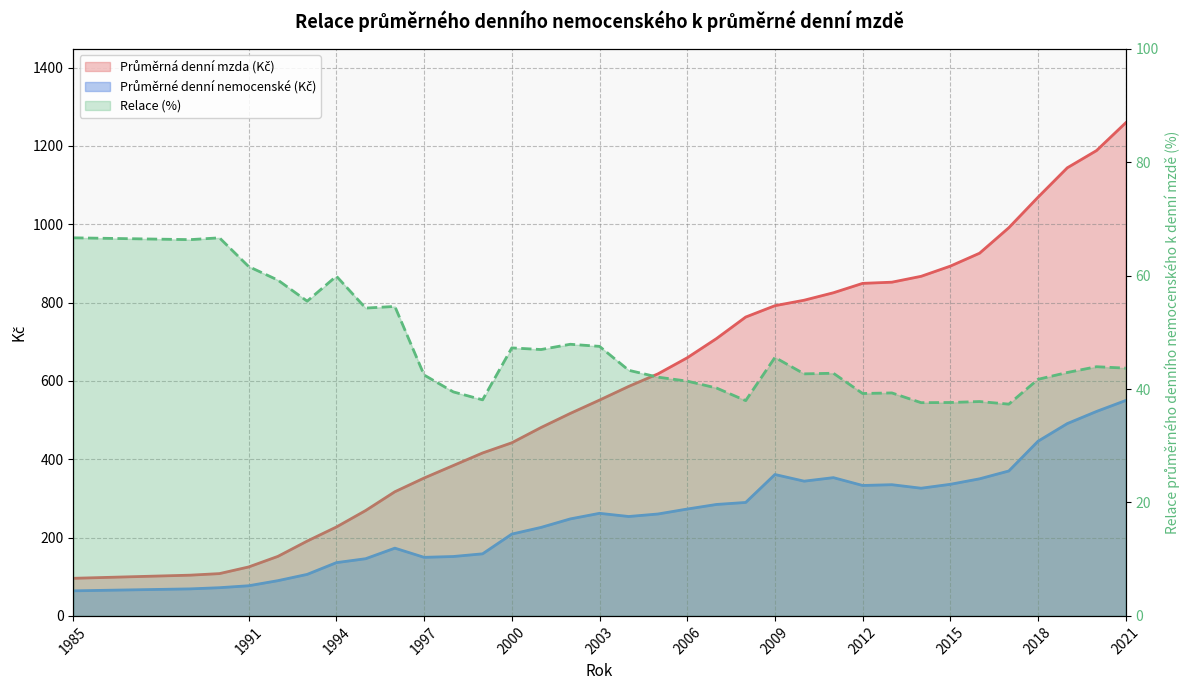

What is the approximate value of Průměrná denní mzda (Kč) at 2005?

618.0